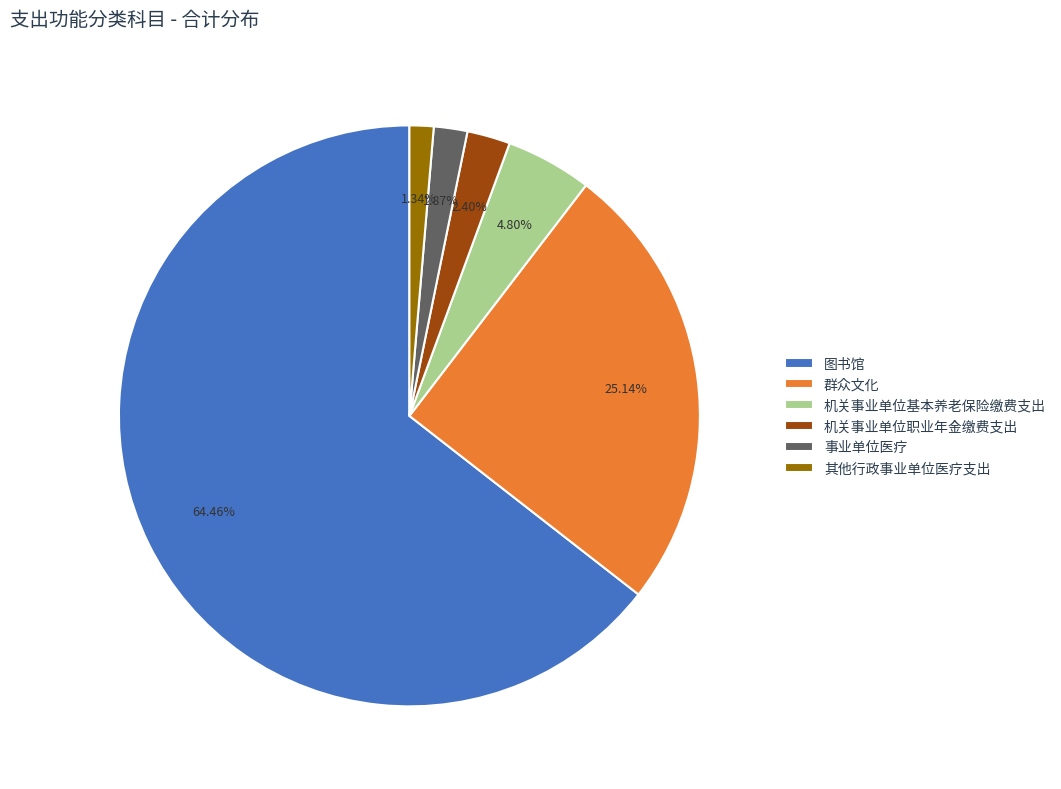

How many slices are in this pie chart?

6